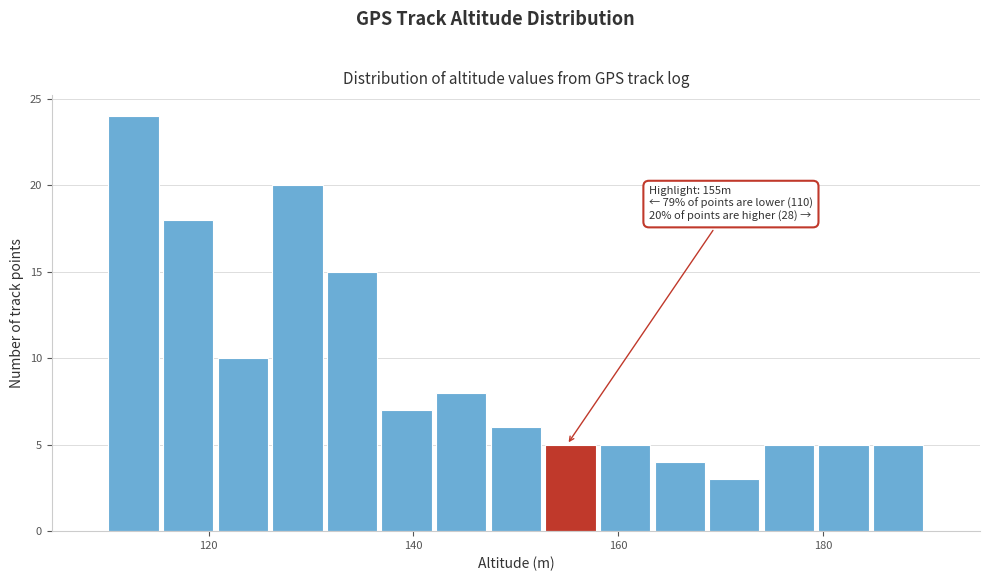

Read against the x-axis, roughly where is the centre of the tallest bar?

112